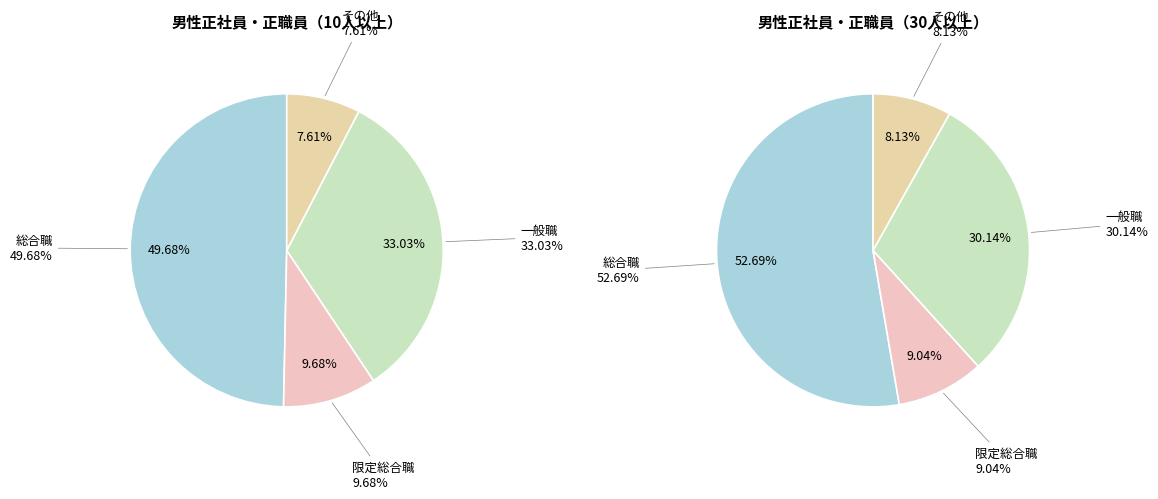

Is the sum of その他 and 一般職 greater than half?

No